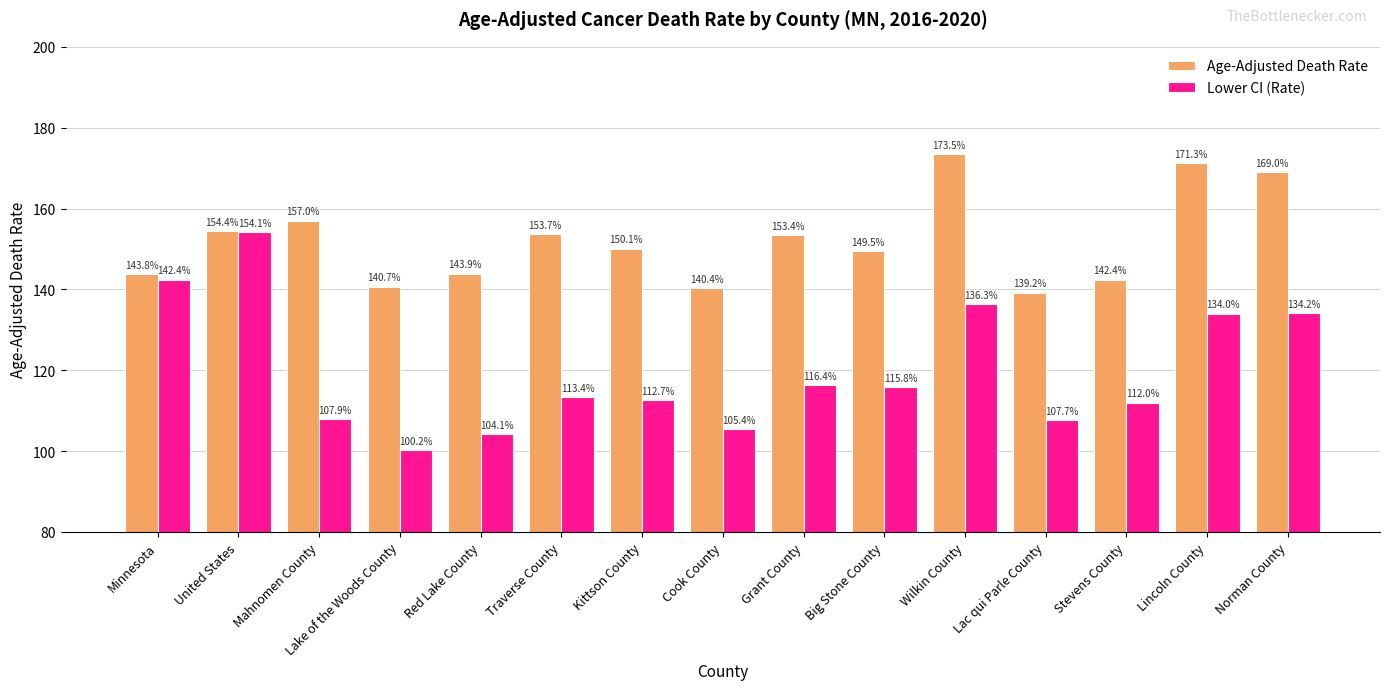

Reading left to right, what are all the values shown in this chart?

Age-Adjusted Death Rate: Minnesota=143.8	United States=154.4	Mahnomen County=157.0	Lake of the Woods County=140.7	Red Lake County=143.9	Traverse County=153.7	Kittson County=150.1	Cook County=140.4	Grant County=153.4	Big Stone County=149.5	Wilkin County=173.5	Lac qui Parle County=139.2	Stevens County=142.4	Lincoln County=171.3	Norman County=169.0
Lower CI (Rate): Minnesota=142.4	United States=154.1	Mahnomen County=107.9	Lake of the Woods County=100.2	Red Lake County=104.1	Traverse County=113.4	Kittson County=112.7	Cook County=105.4	Grant County=116.4	Big Stone County=115.8	Wilkin County=136.3	Lac qui Parle County=107.7	Stevens County=112.0	Lincoln County=134.0	Norman County=134.2